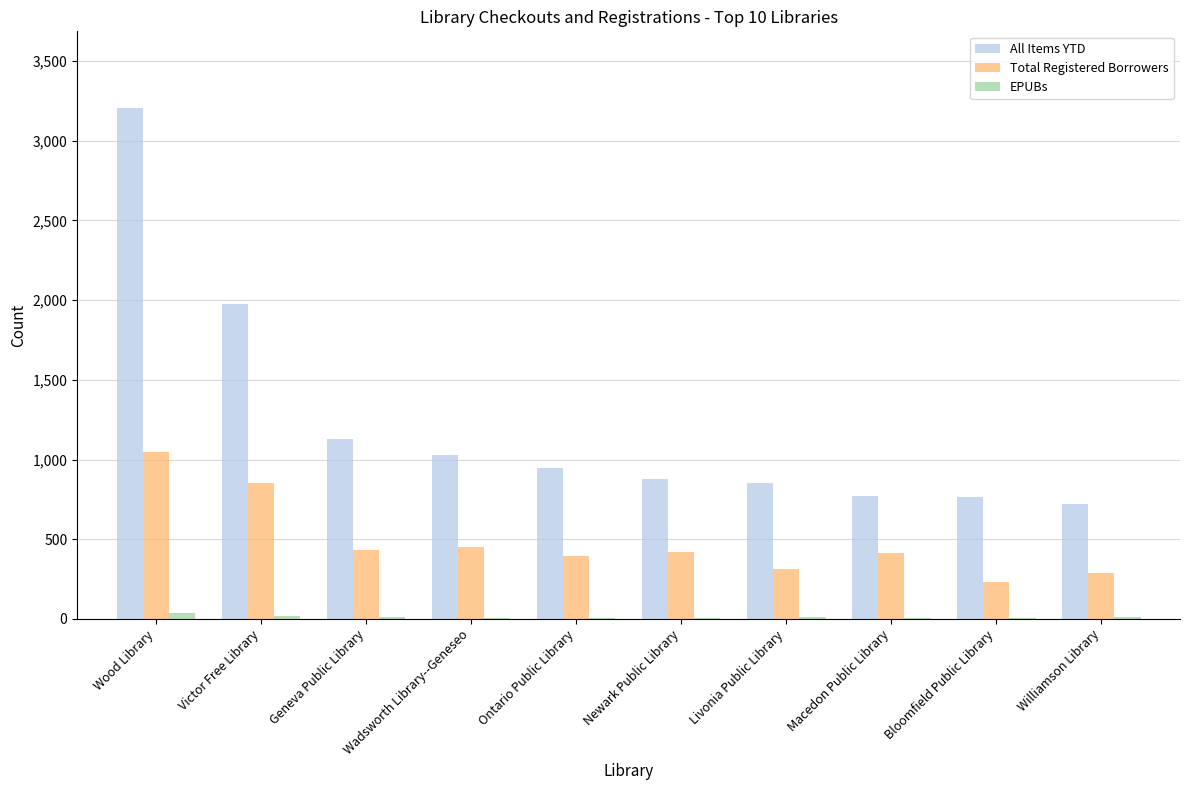

What is the sum of all Total Registered Borrowers values?

4851